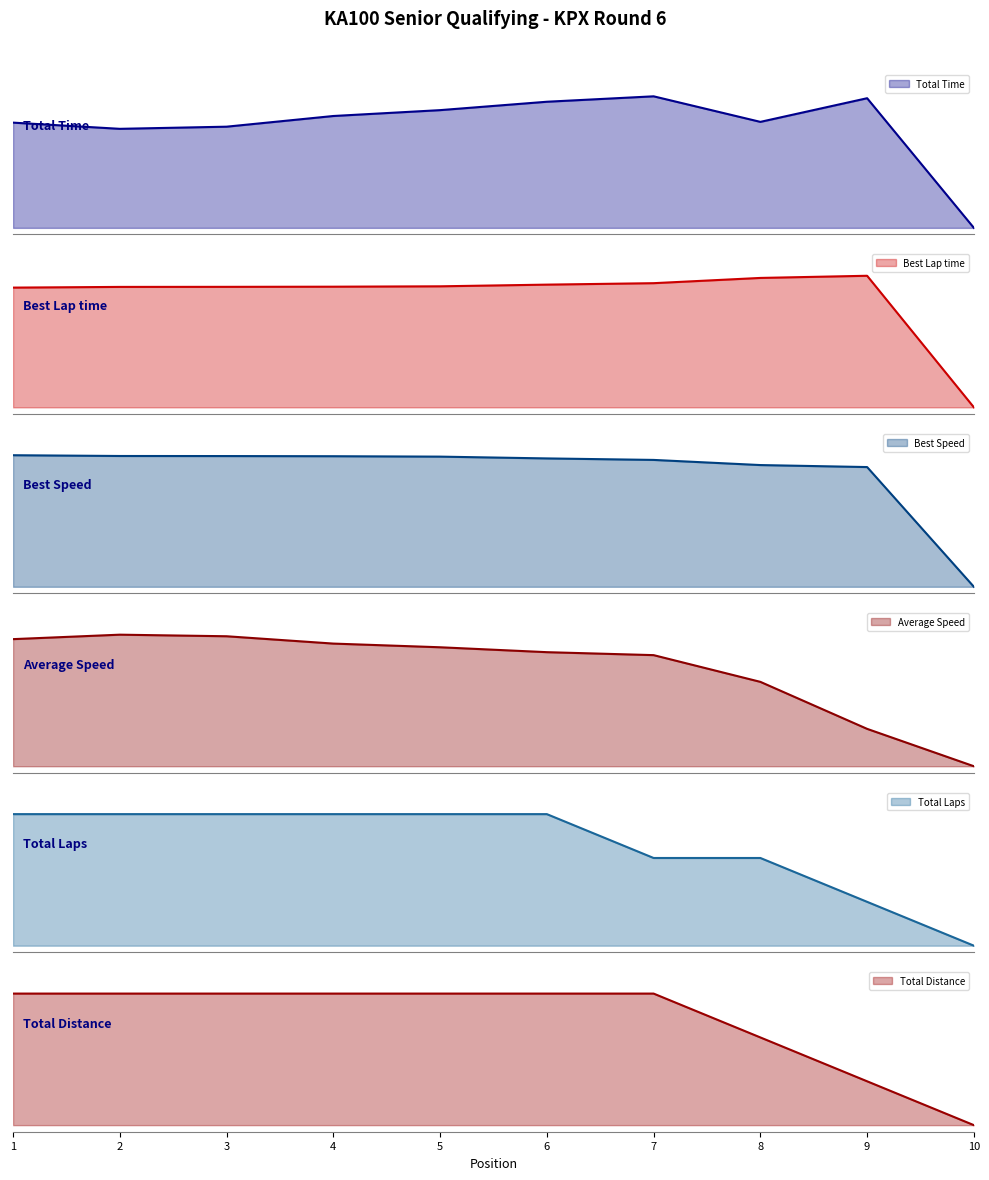

Does the chart have visible grid lines?

No